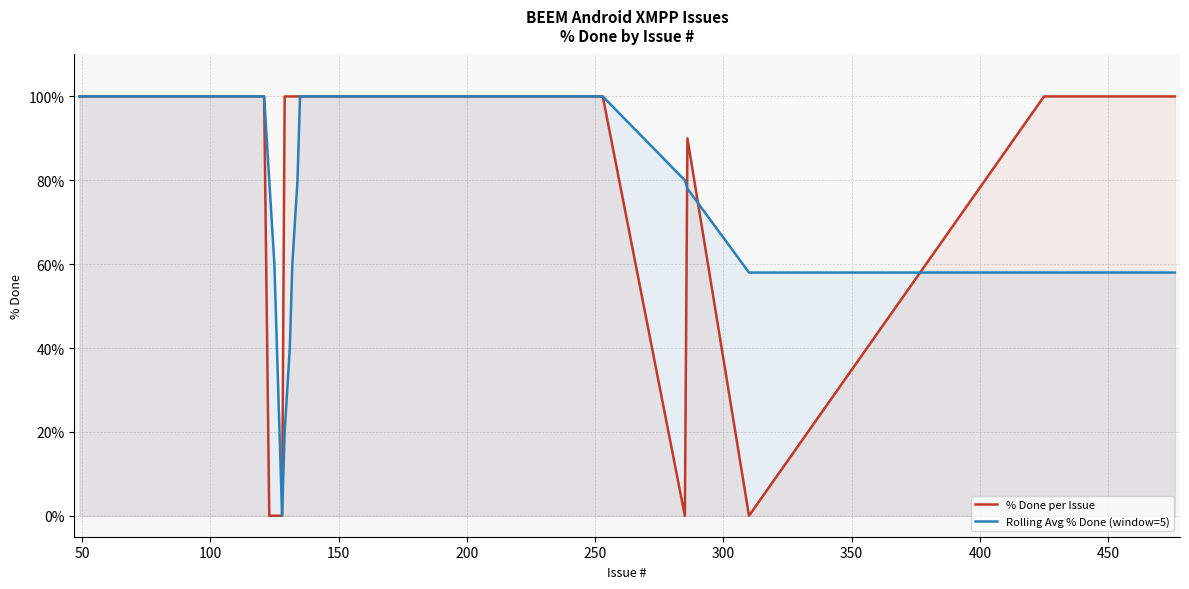

What is the sum of all Rolling Avg % Done (window=5) values?

3332